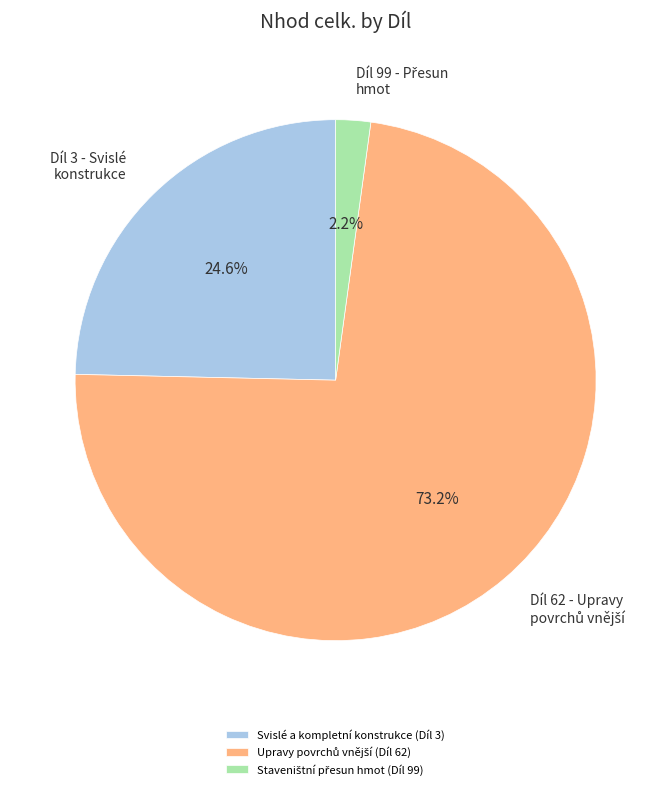

Is Svislé a kompletní konstrukce (Díl 3) the majority of the pie?

No